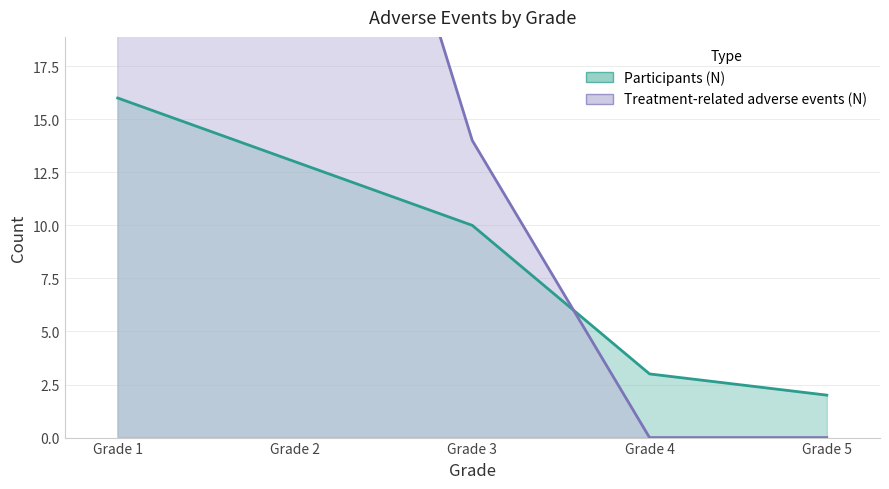

What are all the series names shown in the legend?

Participants (N), Treatment-related adverse events (N)